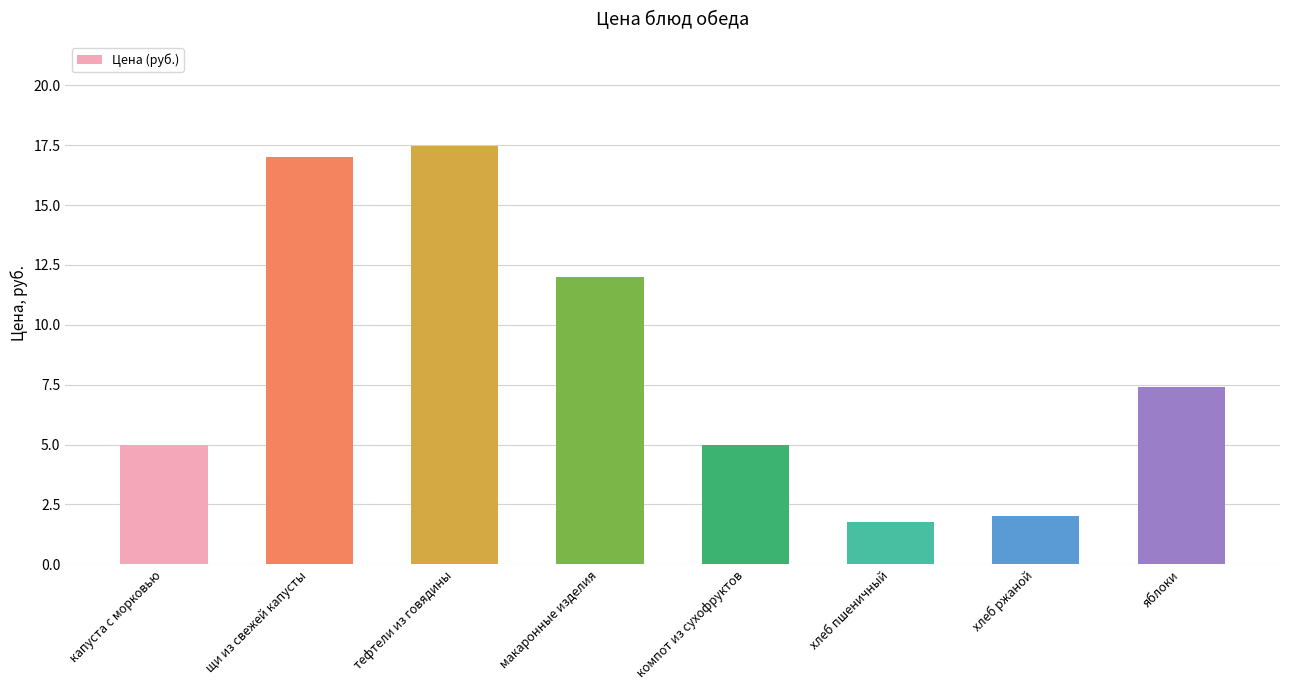

At which label does the data first exceed 7?

щи из свежей капусты